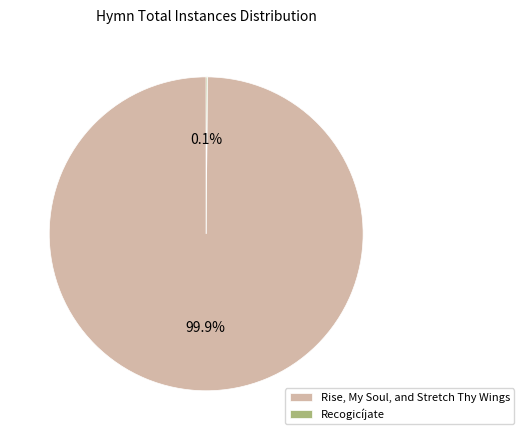

Is Rise, My Soul, and Stretch Thy Wings the majority of the pie?

Yes